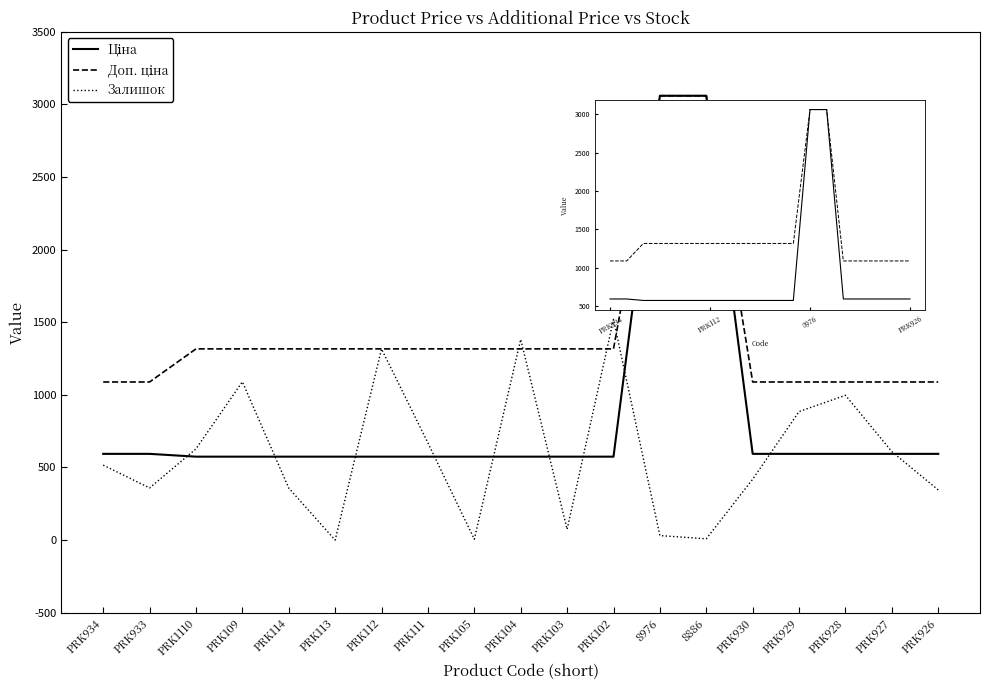

What is the total value across all series at PRK927?

2291.6